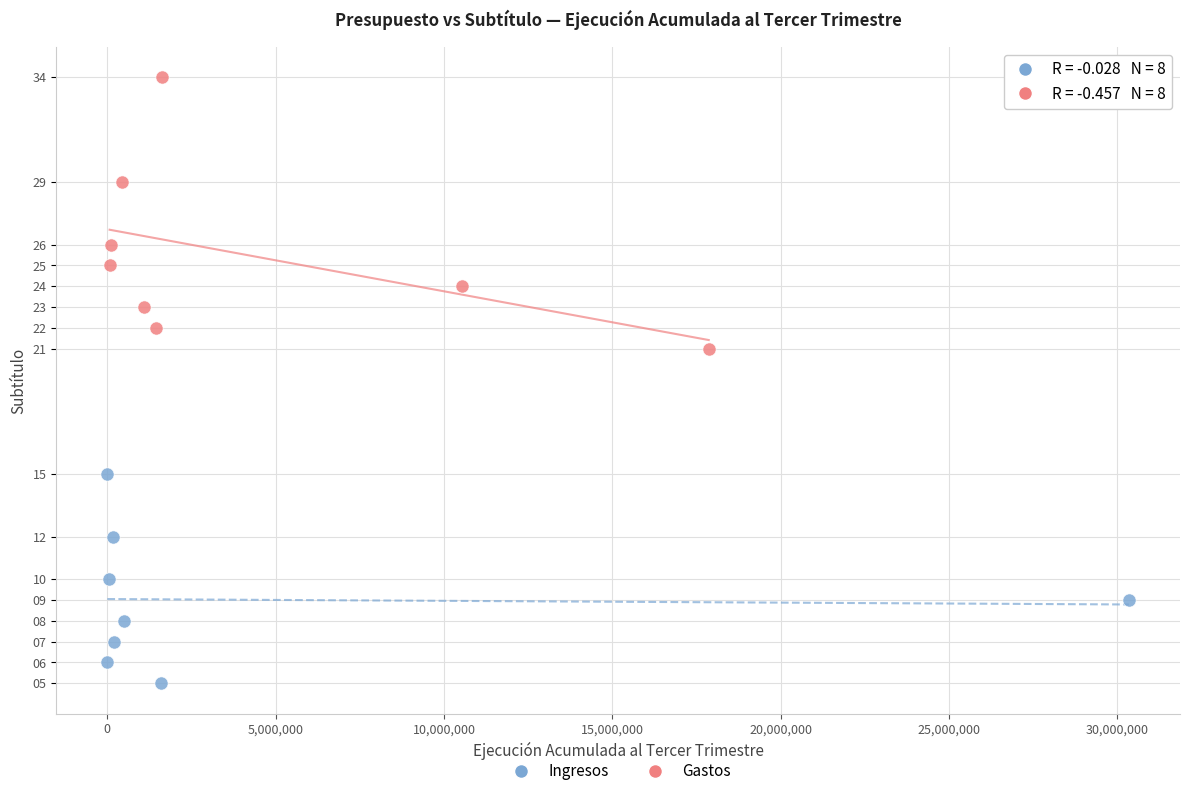

Which series contains the highest Y value?

Gastos